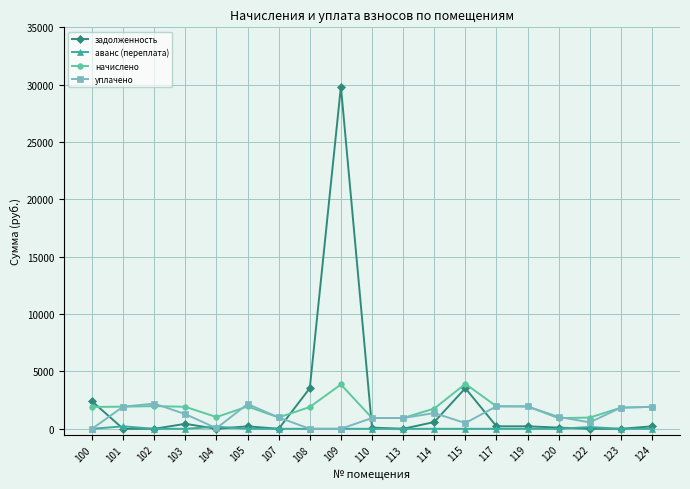

Is the value of начислено at 110 greater than the value of уплачено at 109?

Yes